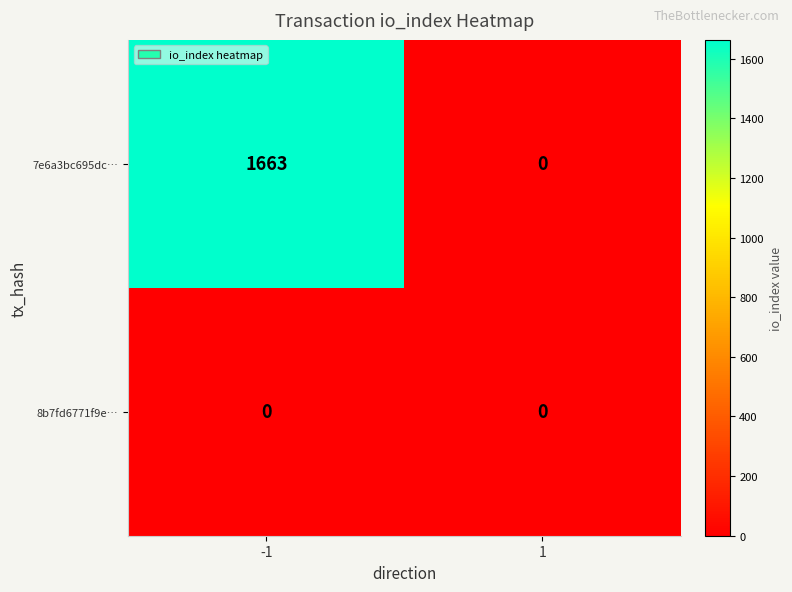

Read the 7e6a3bc695dc… value at -1, to the nearest 50.

1650